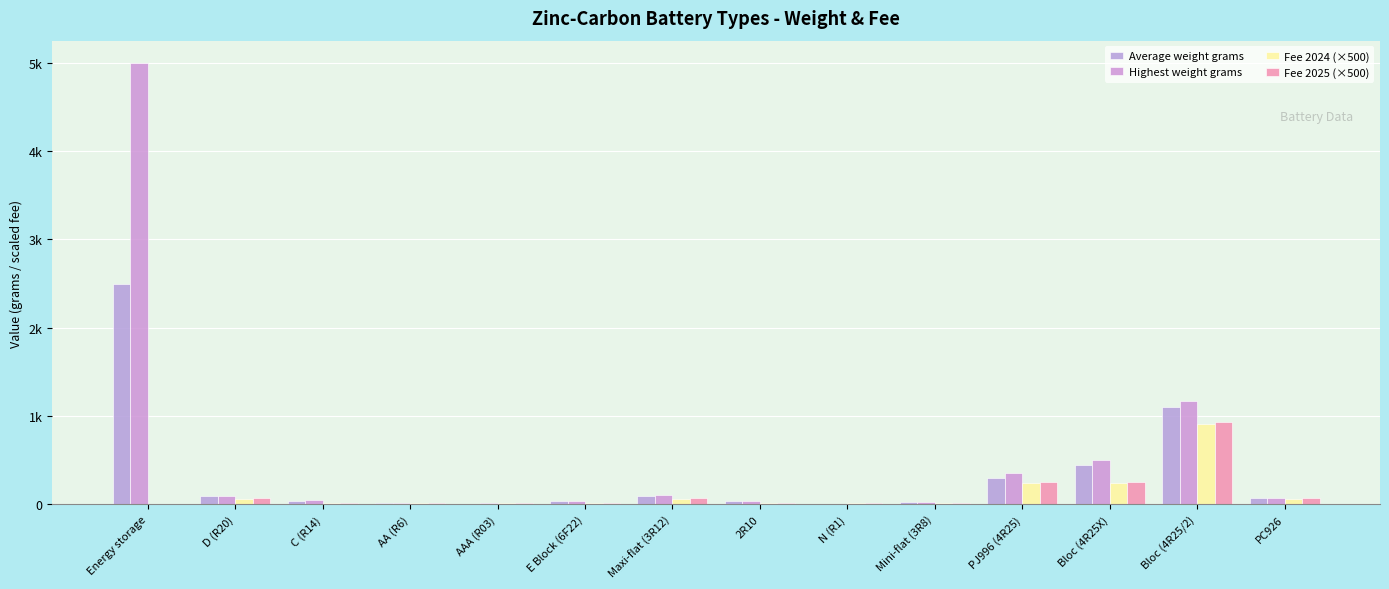

Does the chart contain stacked bars?

No